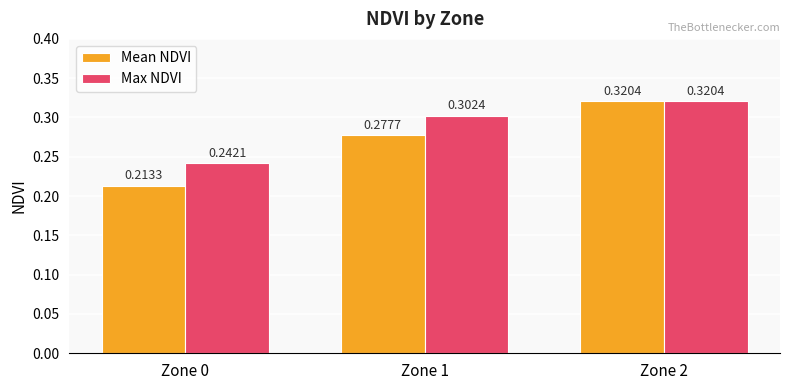

Does the chart contain any negative values?

No